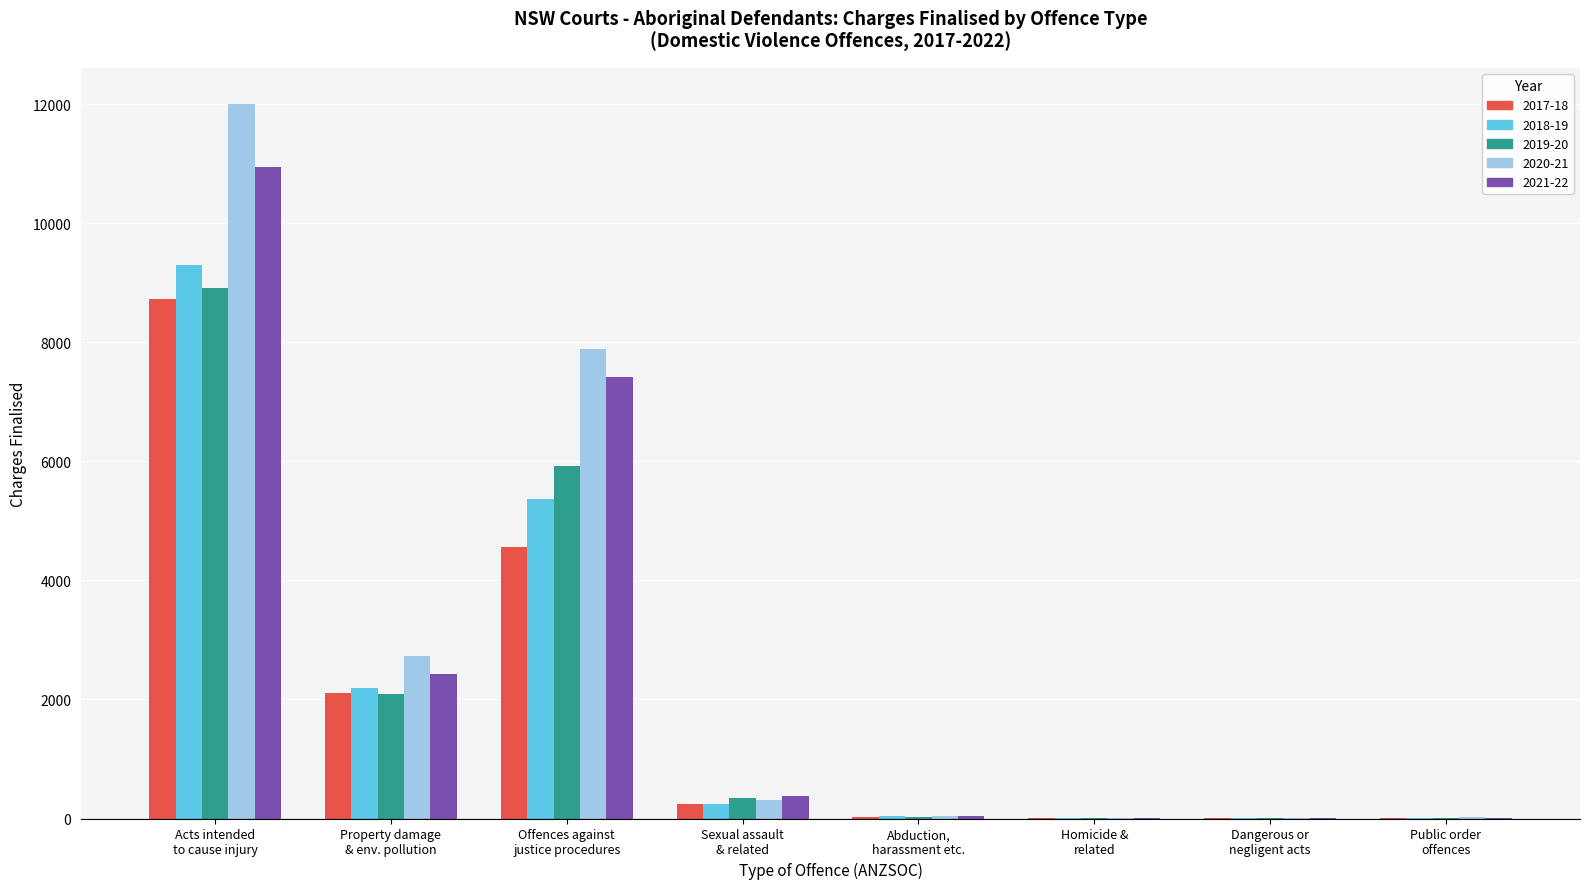

What is the maximum value shown in the chart?

12010